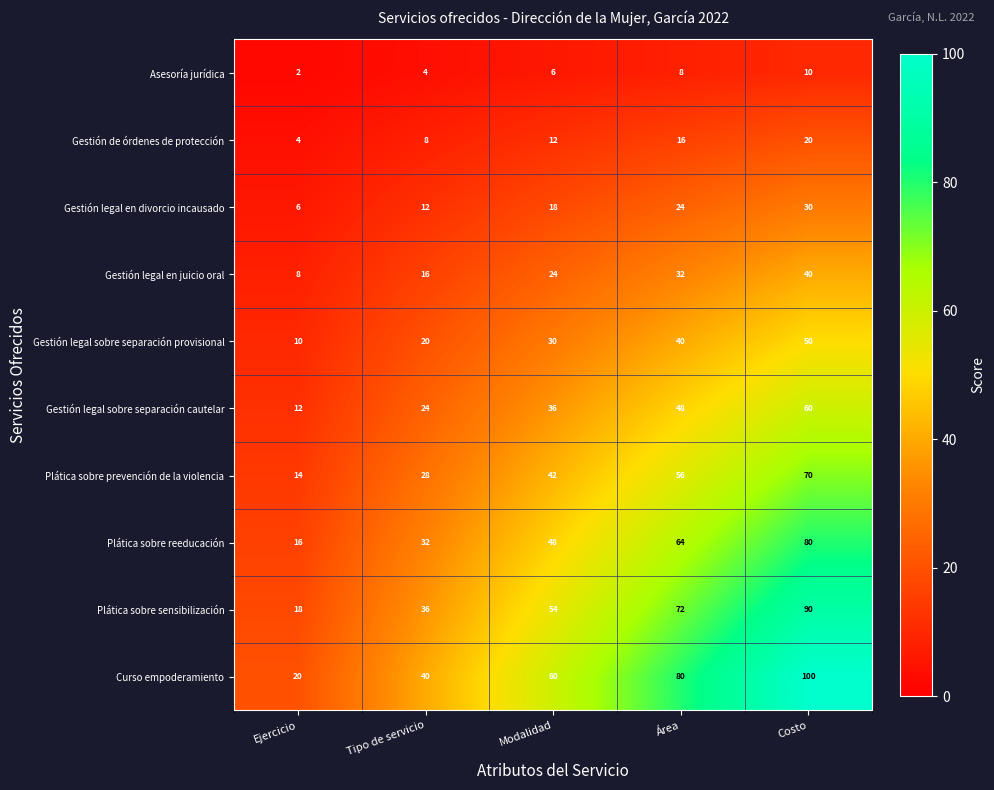

At which label is Gestión legal en juicio oral closest to 24?

Modalidad